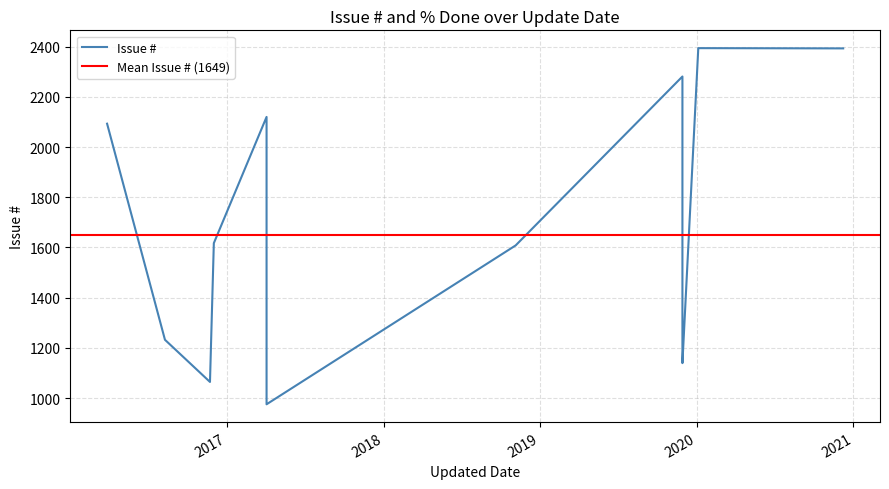

True or false: % Done has more than 0 points higher than both neighbors.

True